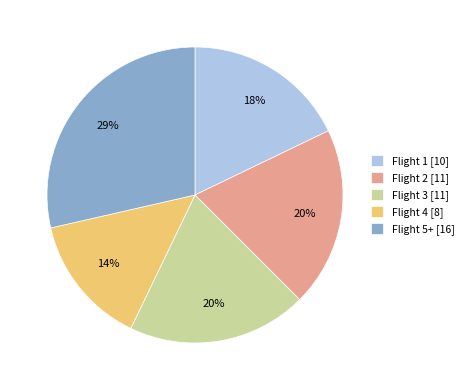

The Flight 3 slice represents 26% of the pie. True or false?

False